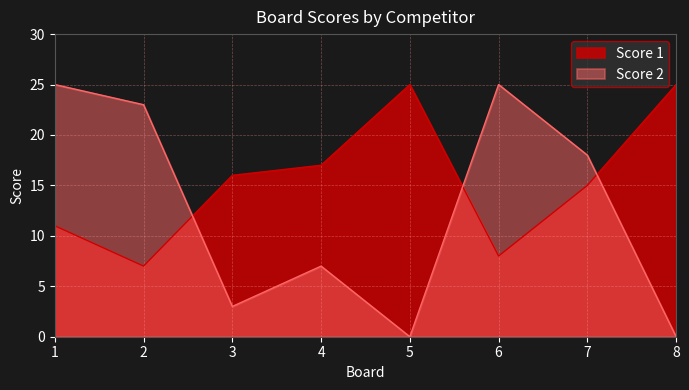

True or false: Score 1 has more than 1 interior local peaks.

False